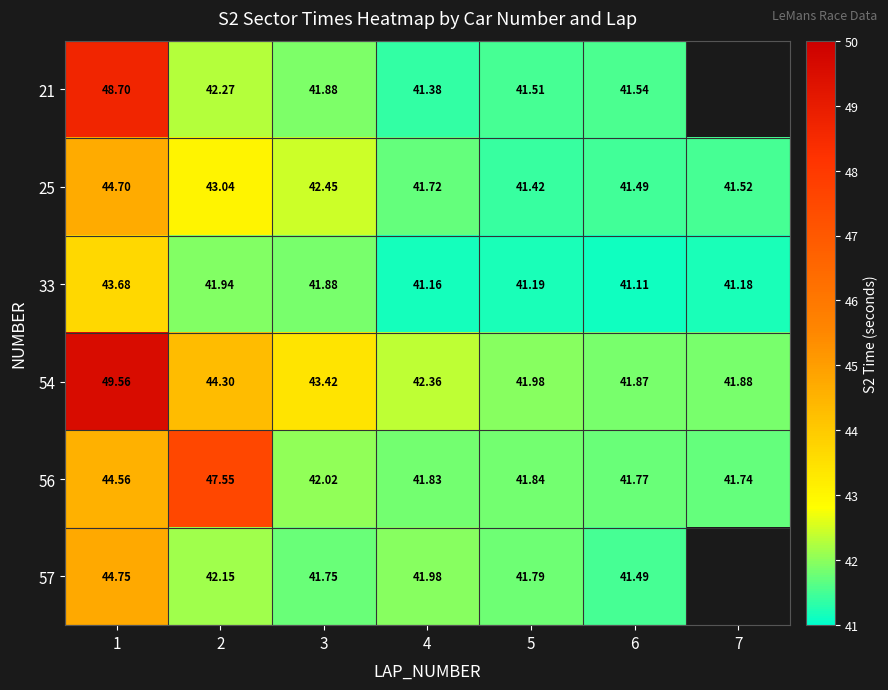

Is the value of 54 at 2 greater than the value of 33 at 1?

Yes